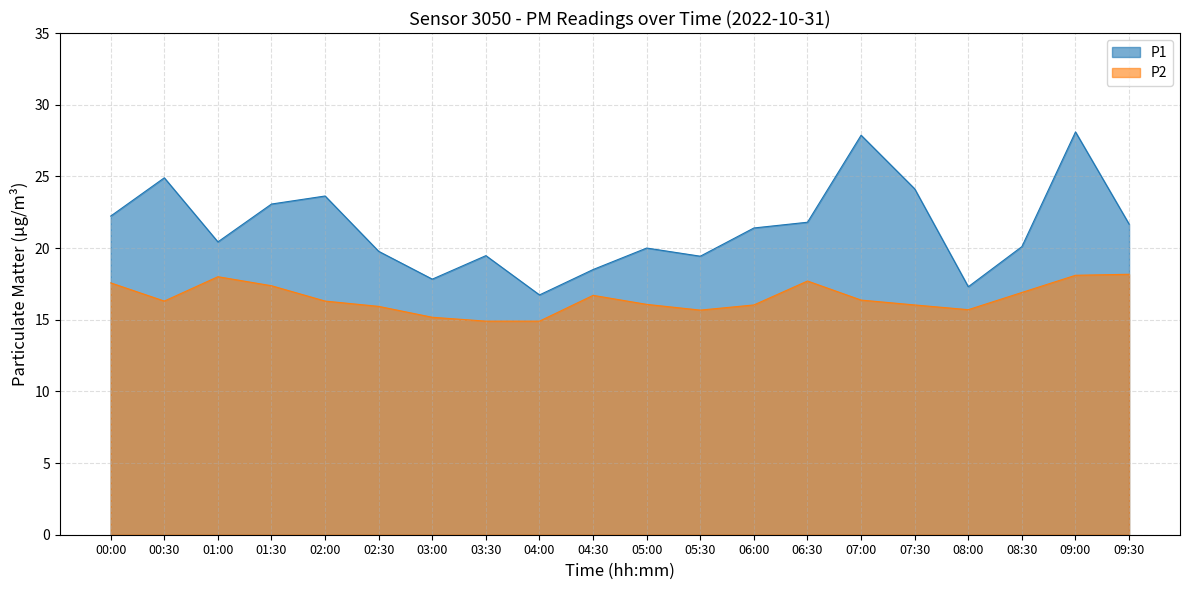

True or false: P2 and P1 cross at least once.

False